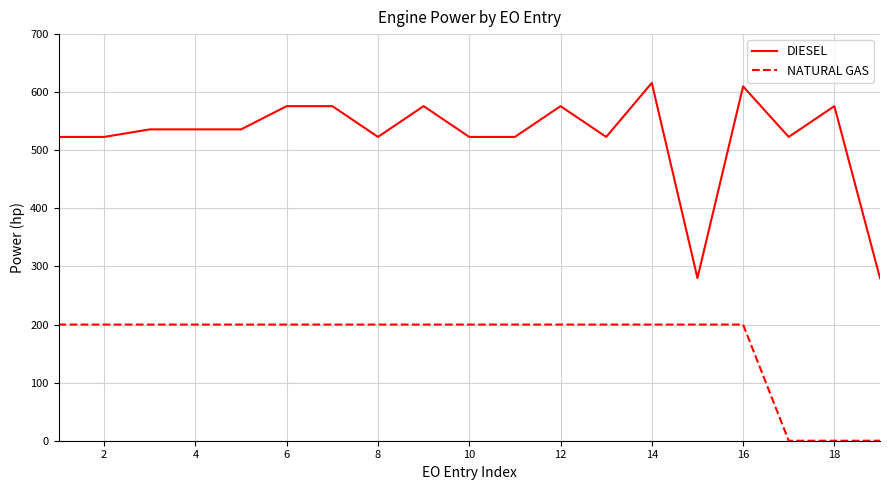

Rank the series by their maximum value, from highest to lowest.

DIESEL, NATURAL GAS